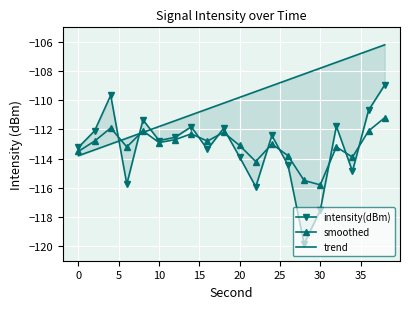

At which label does smoothed reach its minimum?

30